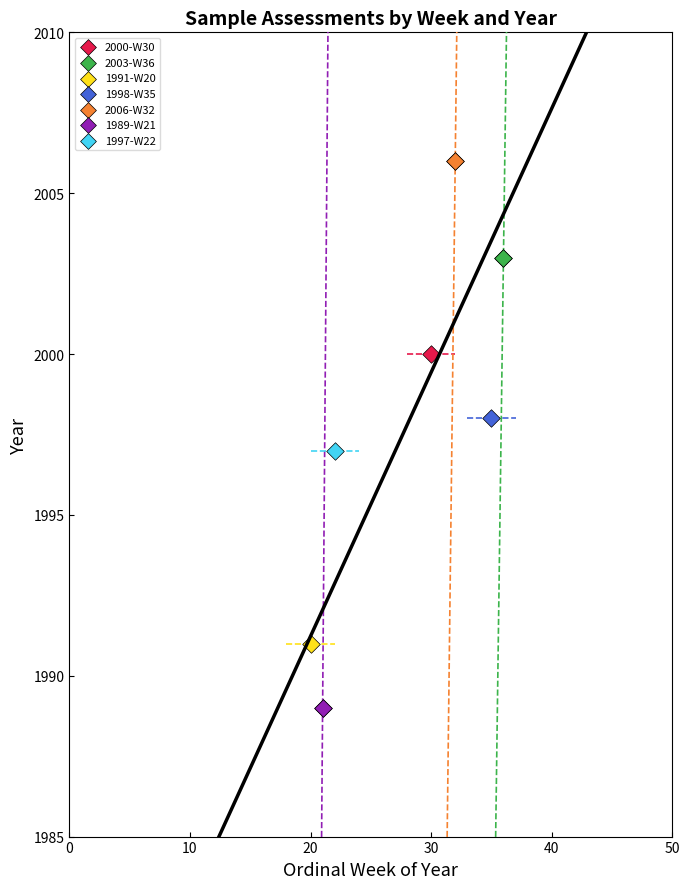

Which series contains the lowest Y value?

1989-W21